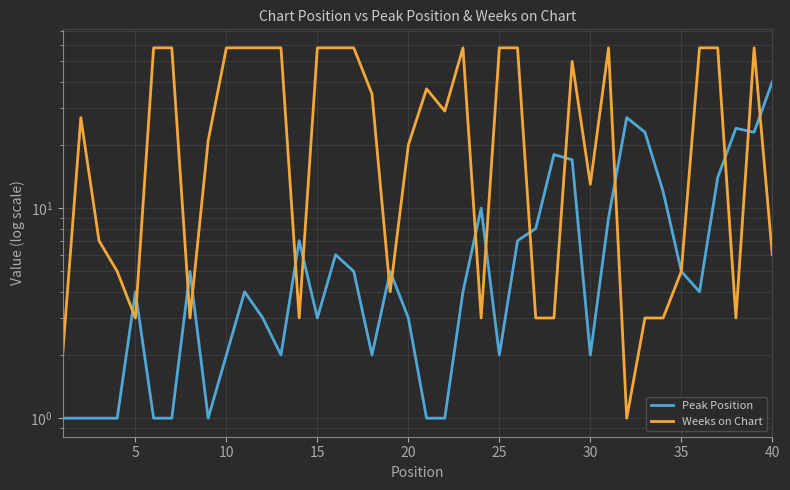

What is the smallest value displayed?

1